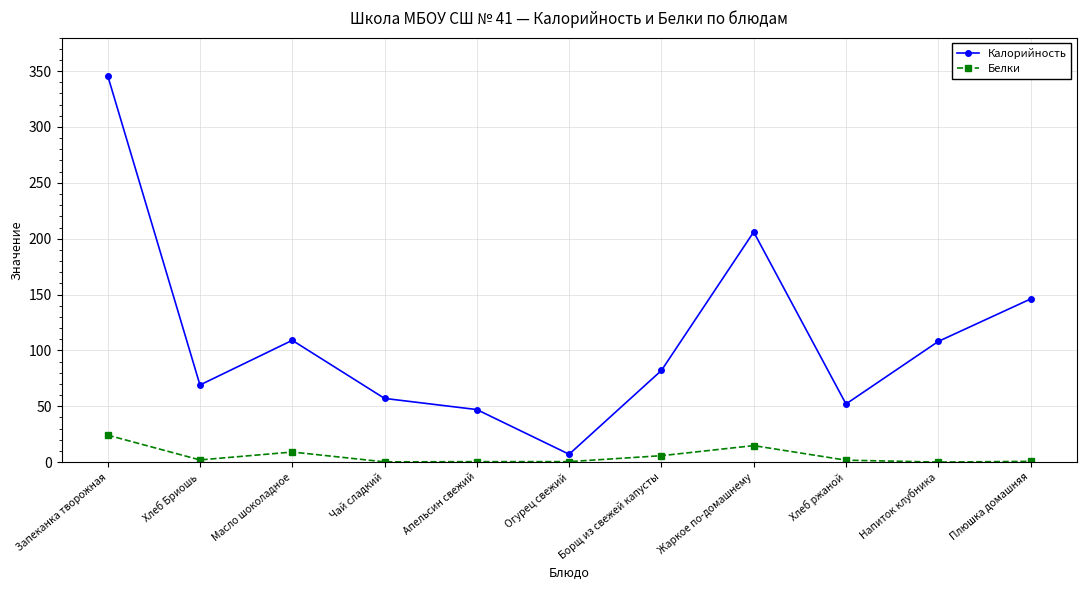

What is the difference between the maximum and minimum values in the Белки series?

24.1